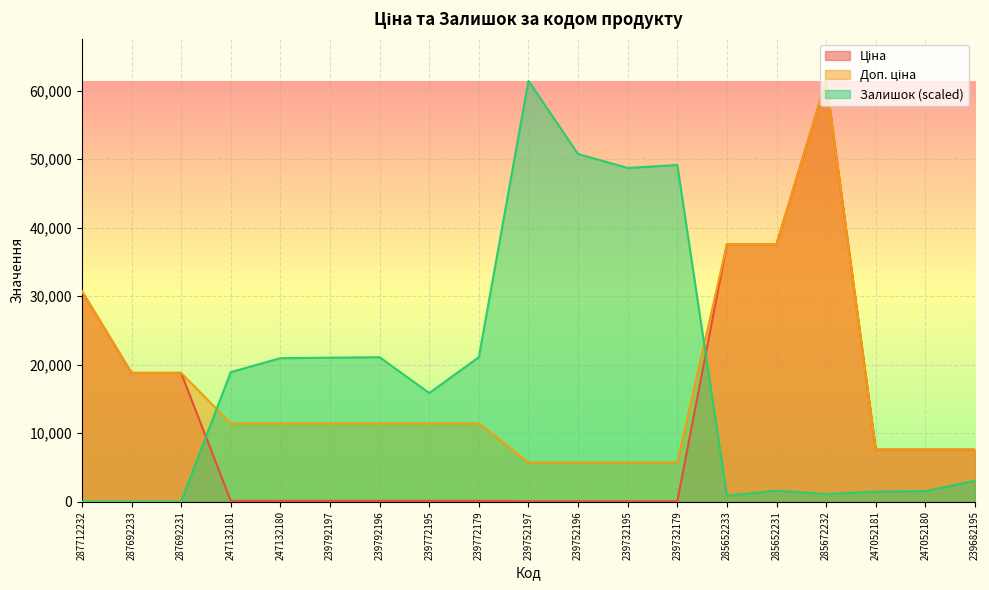

What is the spread (max minus min) of values at 287692231?

18796.8